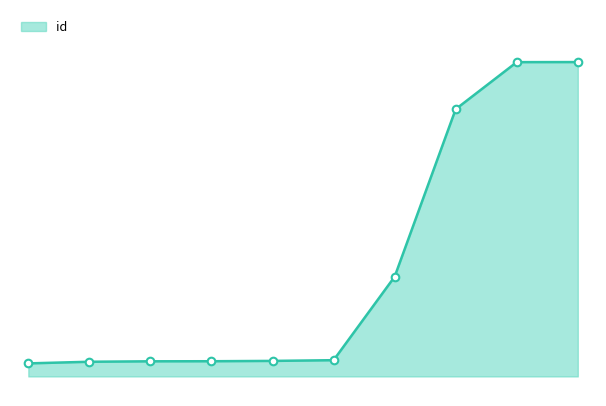

Is this an area chart (filled region under the line)?

Yes